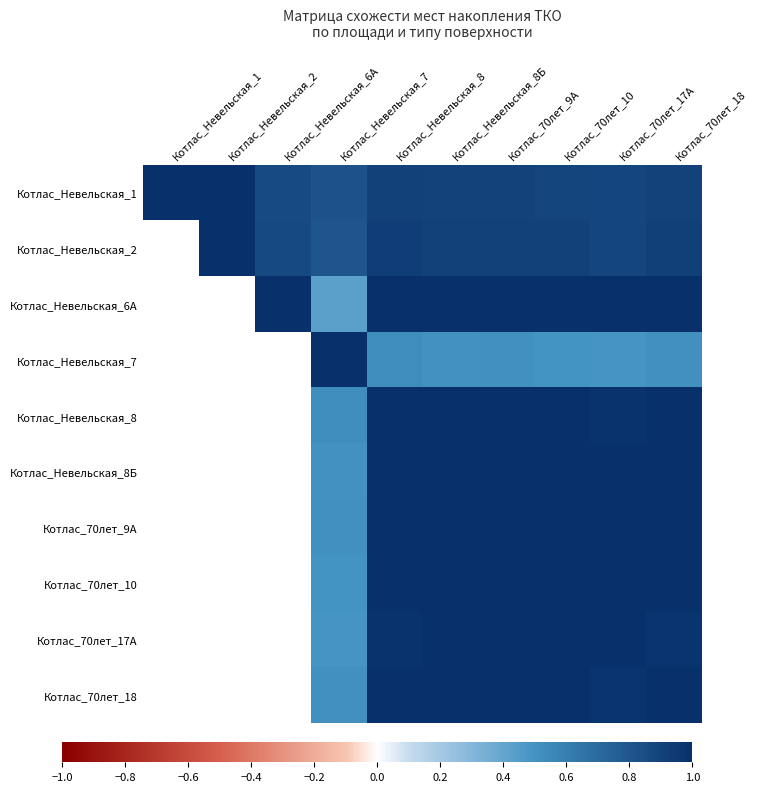

What is the total value across all series at Котлас_Невельская_7?

6.1